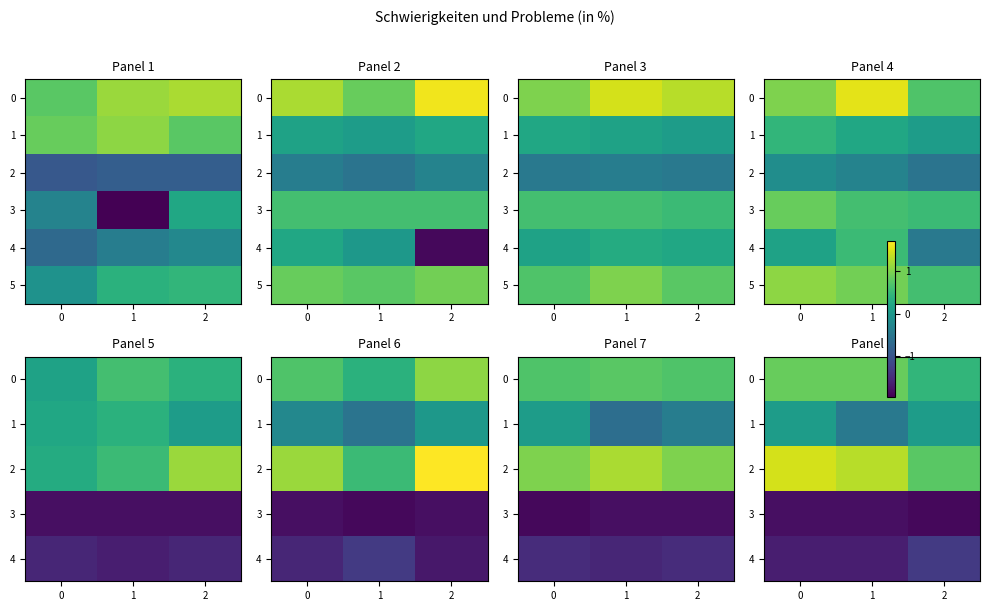

Which category has the lowest value in the 0 series?

2